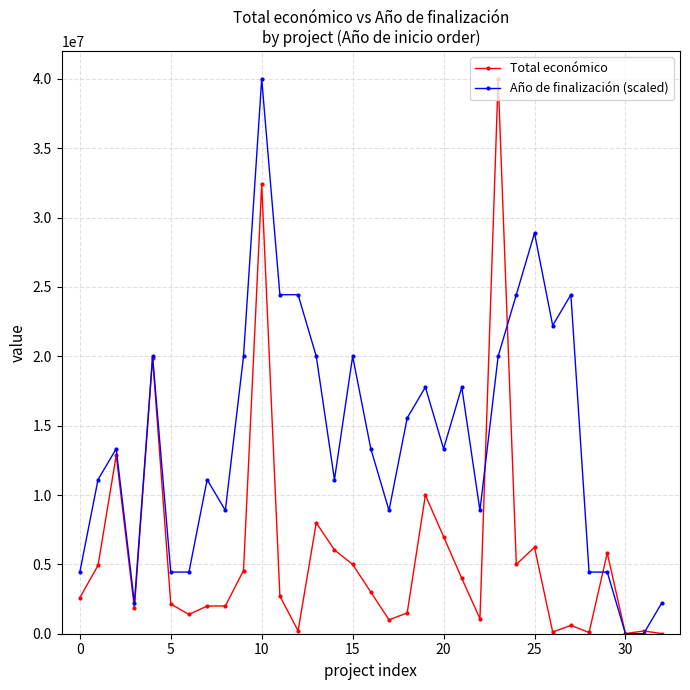

At how many categories does at least one series exceed 19309076?

12